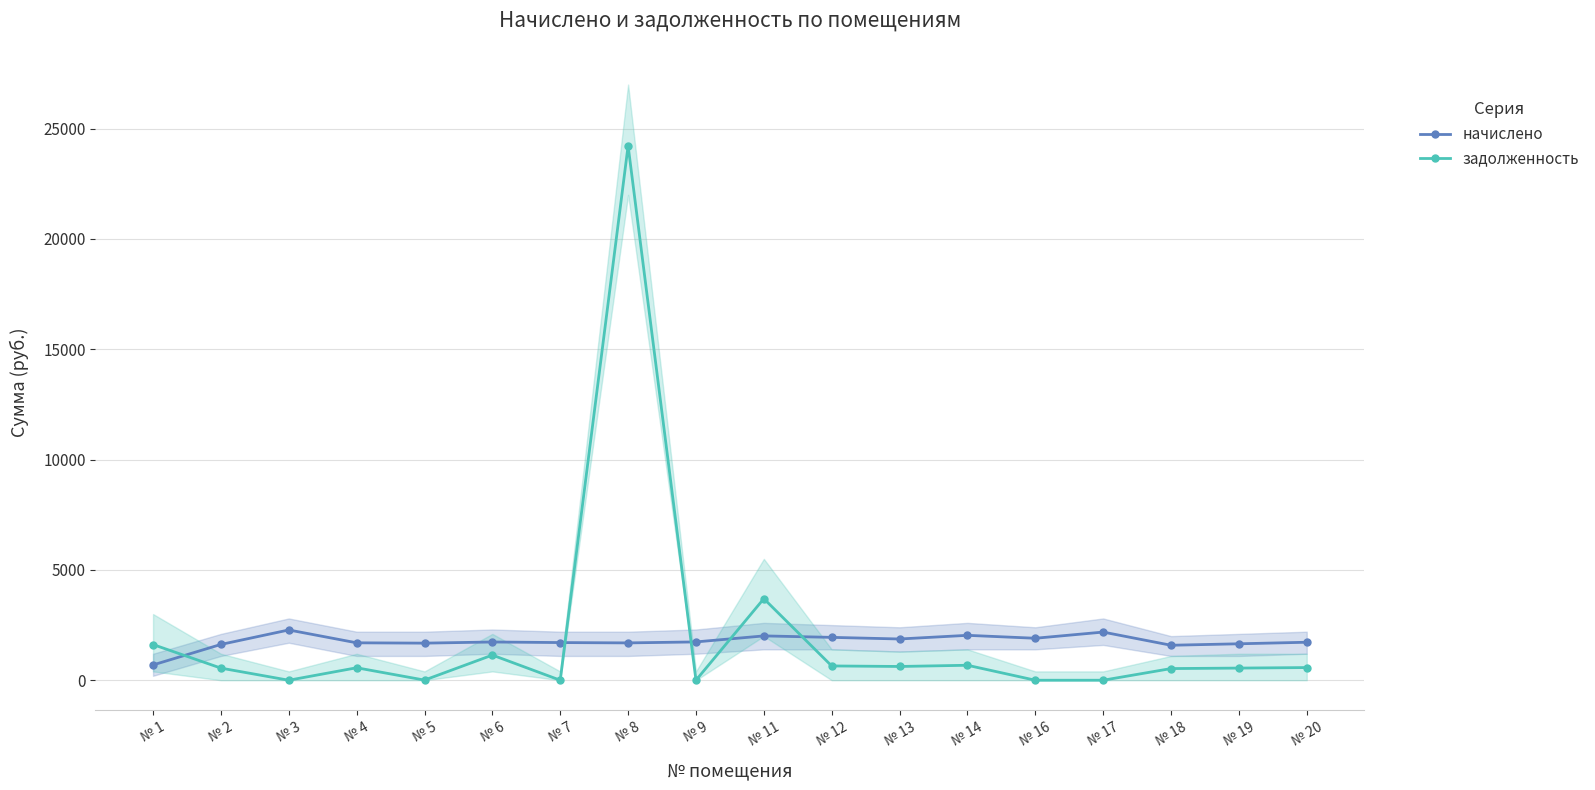

What is the highest value of the задолженность series?

24224.8